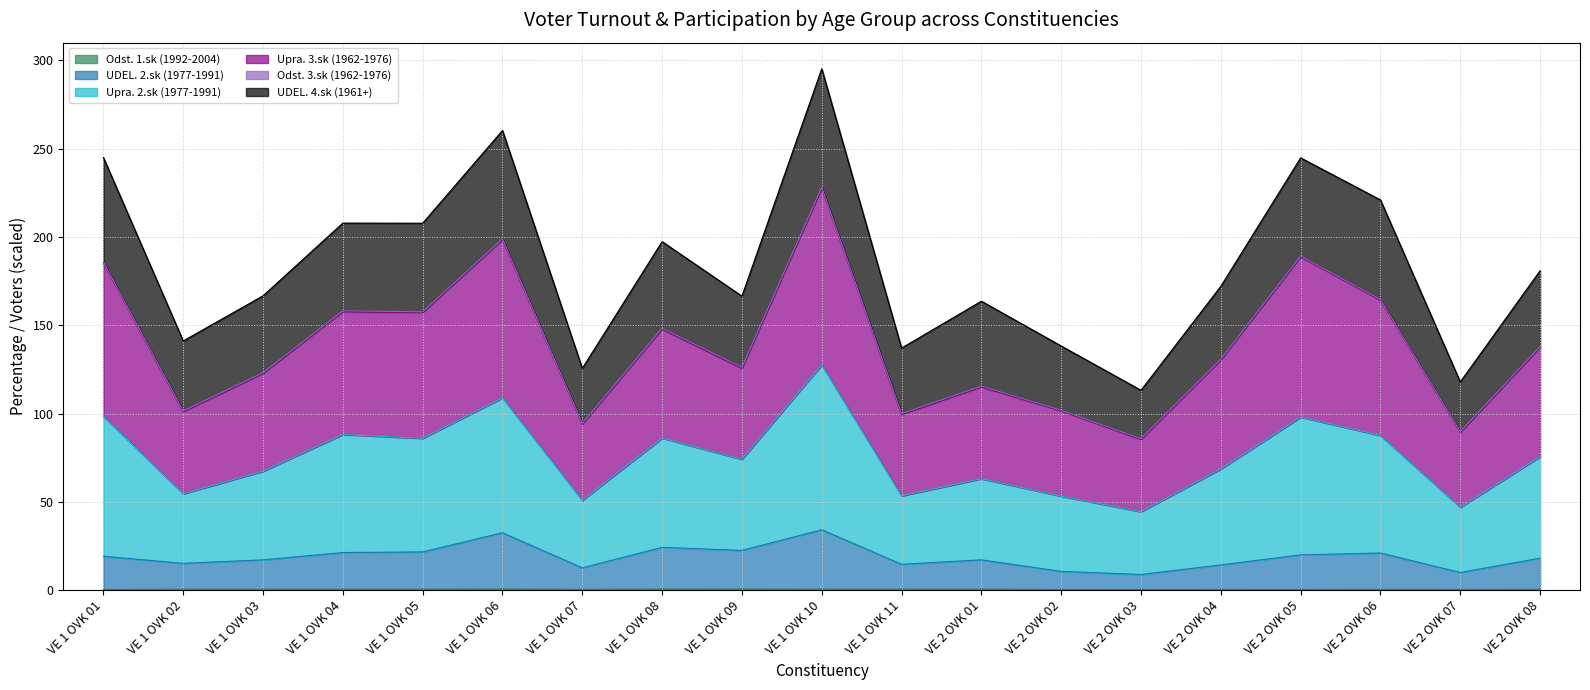

At which label does Upra. 3.sk (1962-1976) first exceed 130?

VE 1 OVK 01